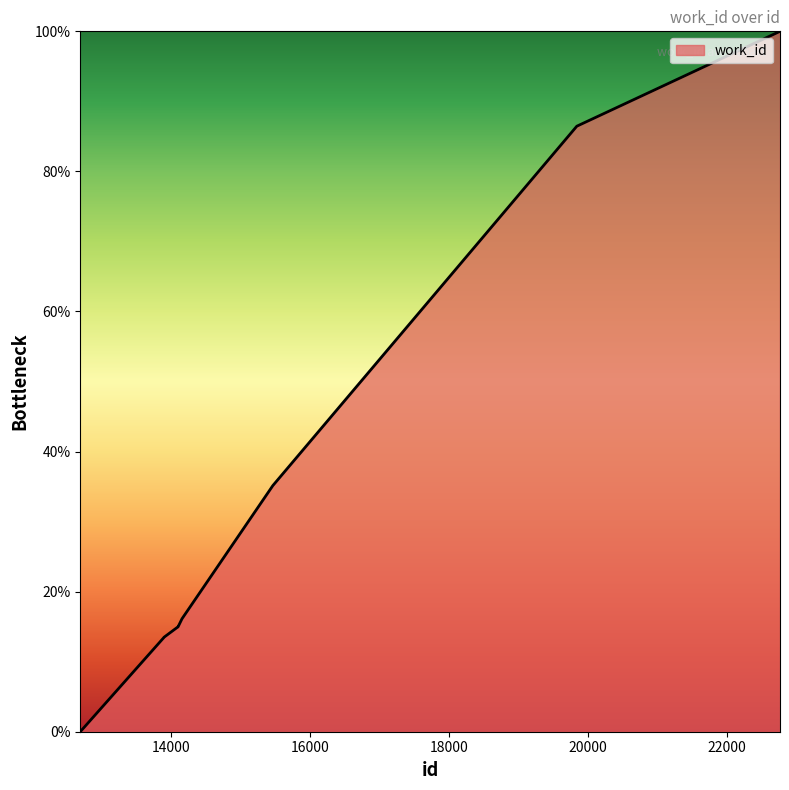

What is the greatest value displayed?

100.0